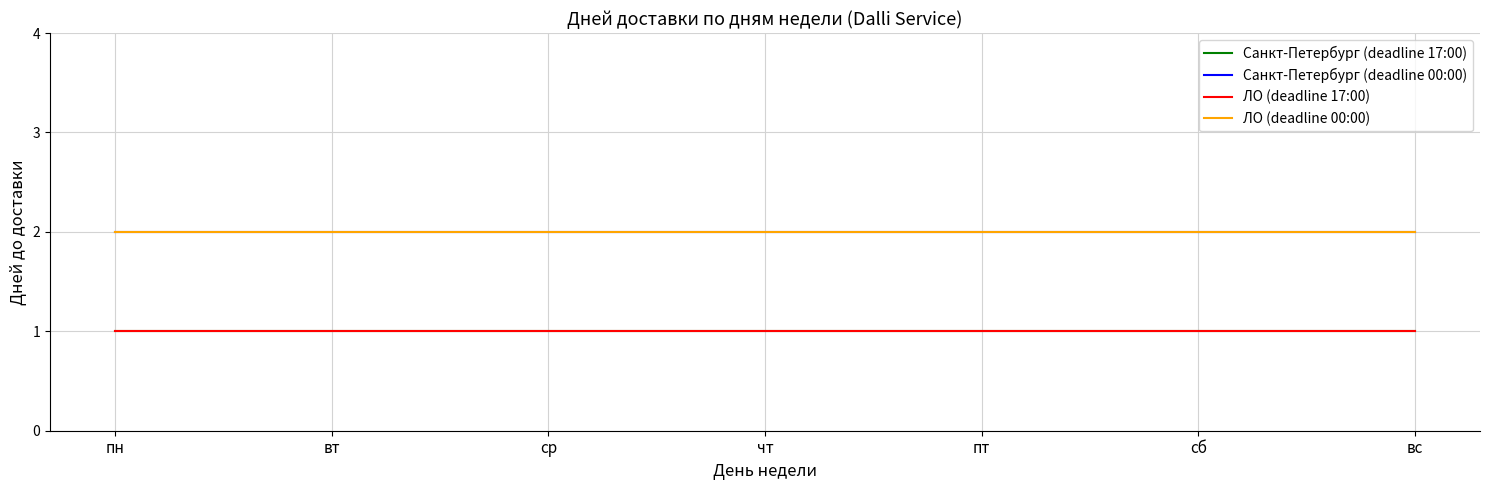

What is the total value across all series at сб?

6